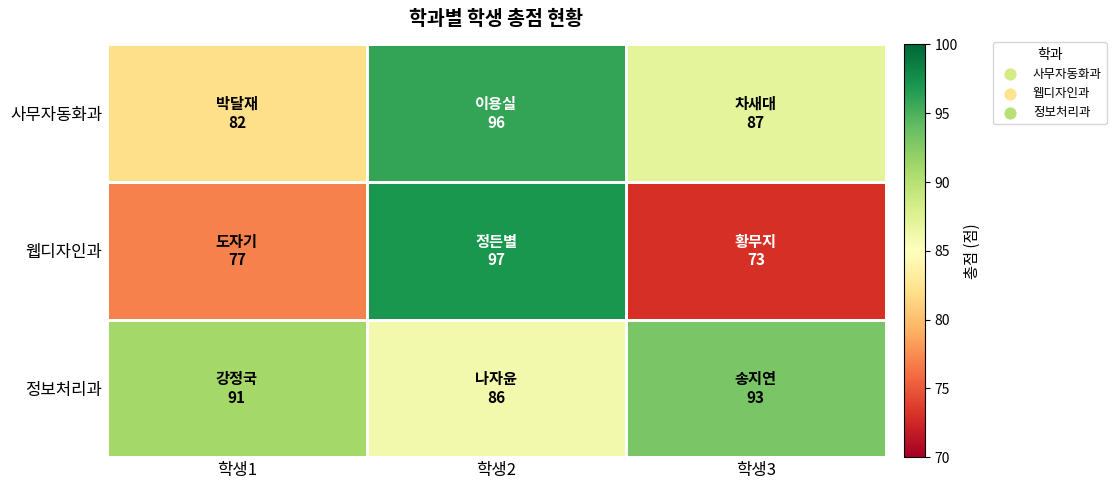

Count the number of data series in this chart.

3